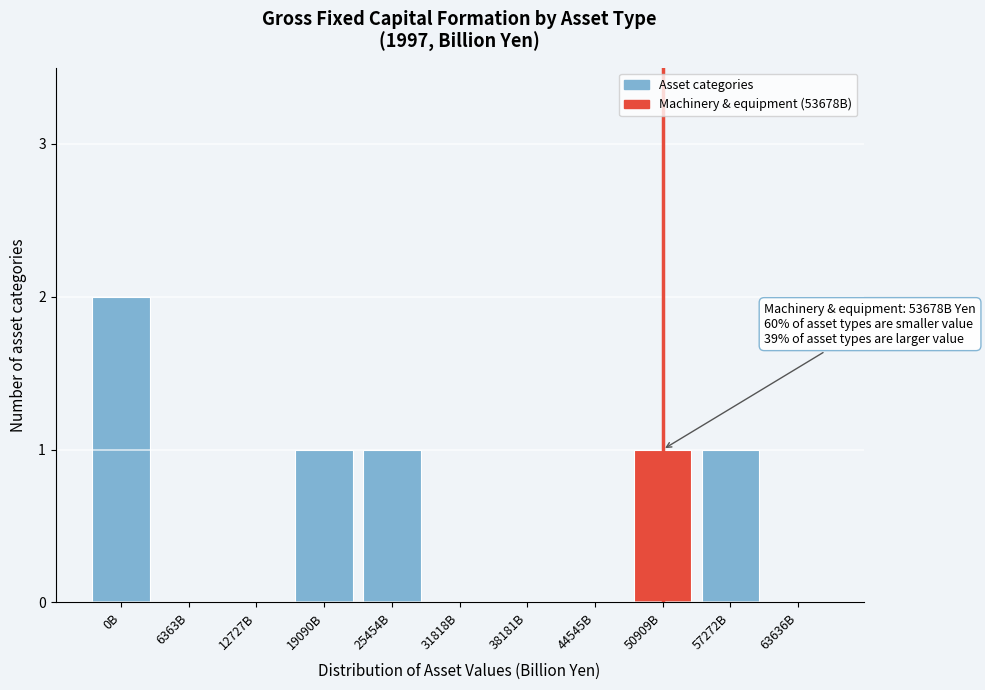

Reading right to left, transcribe all the data shown in this chart.

63636B=0	57272B=1	50909B=1	44545B=0	38181B=0	31818B=0	25454B=1	19090B=1	12727B=0	6363B=0	0B=2